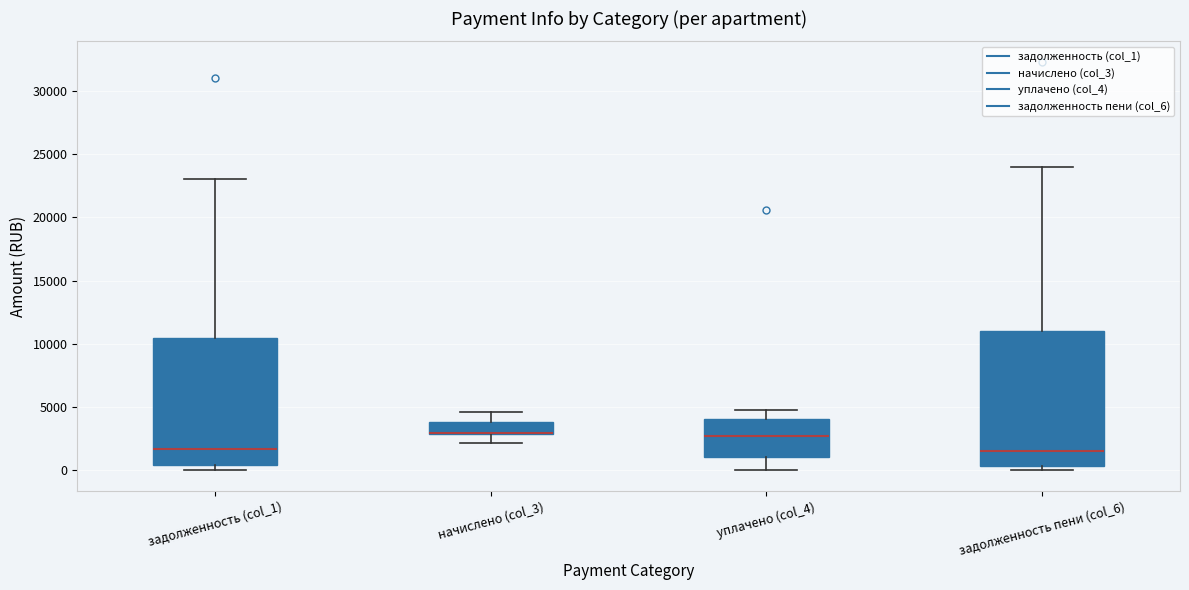

Which box is the tallest, from its lower edge to its upper edge?

задолженность пени (col_6)